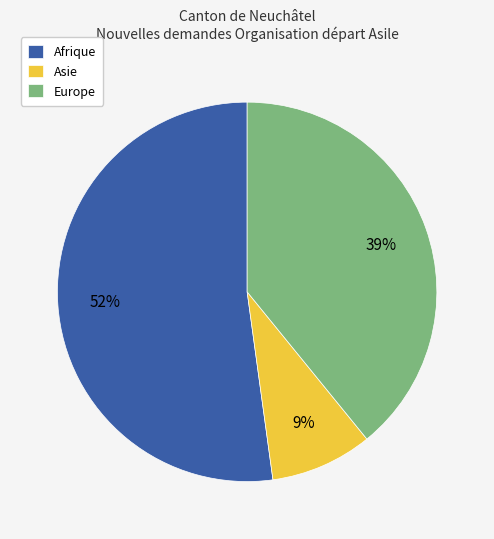

Which category has the smallest portion of the pie?

Asie